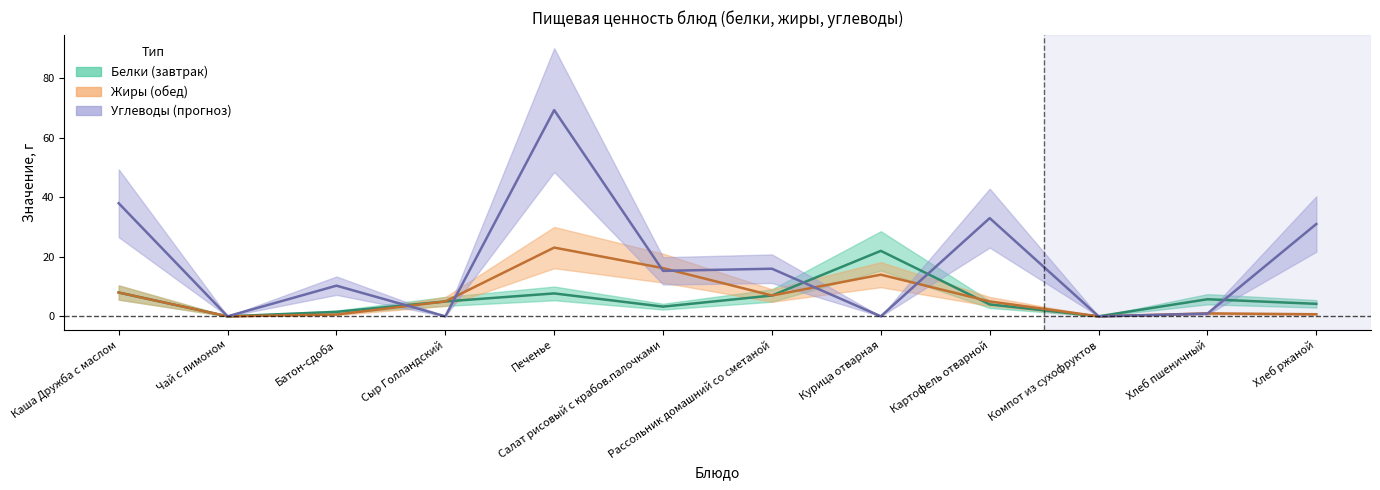

How many times do Углеводы and Жиры cross each other?

7